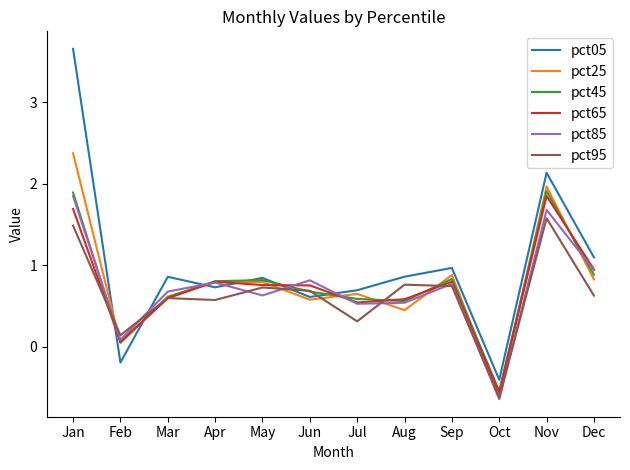

The value of pct85 at Mar is 0.2. True or false?

False